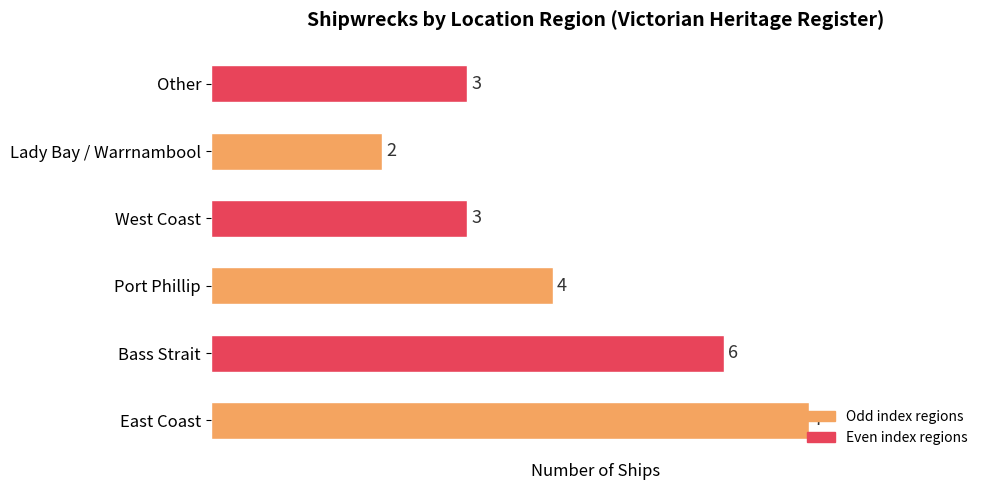

Is it true that the value at East Coast is 7?

True